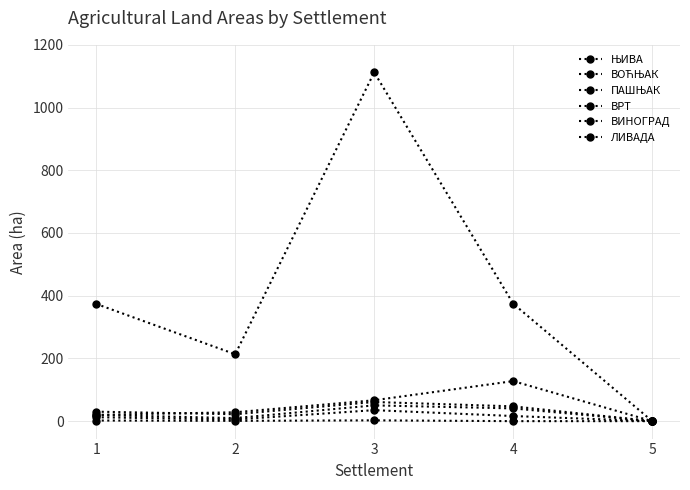

What is the value of the ЊИВА point at the 4th from the left?

374.4